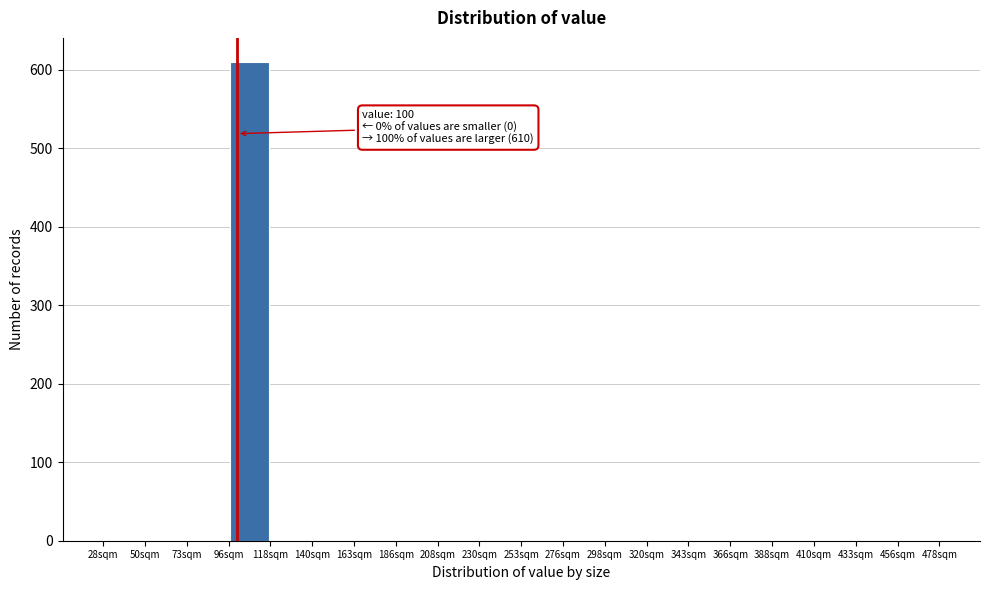

Over which range of the x-axis is the bar tallest?

95.5 to 118.0